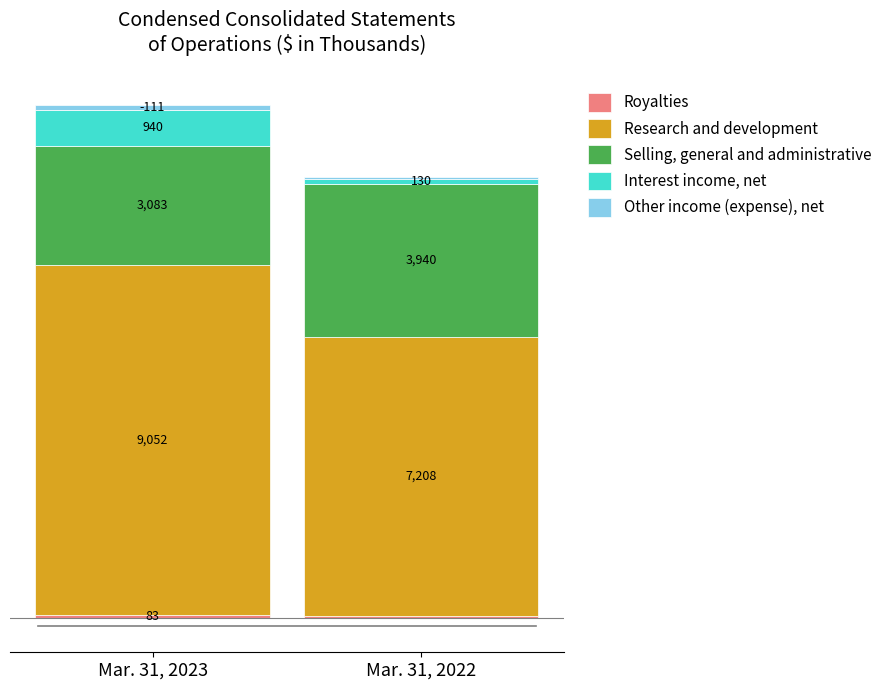

At which category is the sum across all series the highest?

Mar. 31, 2023